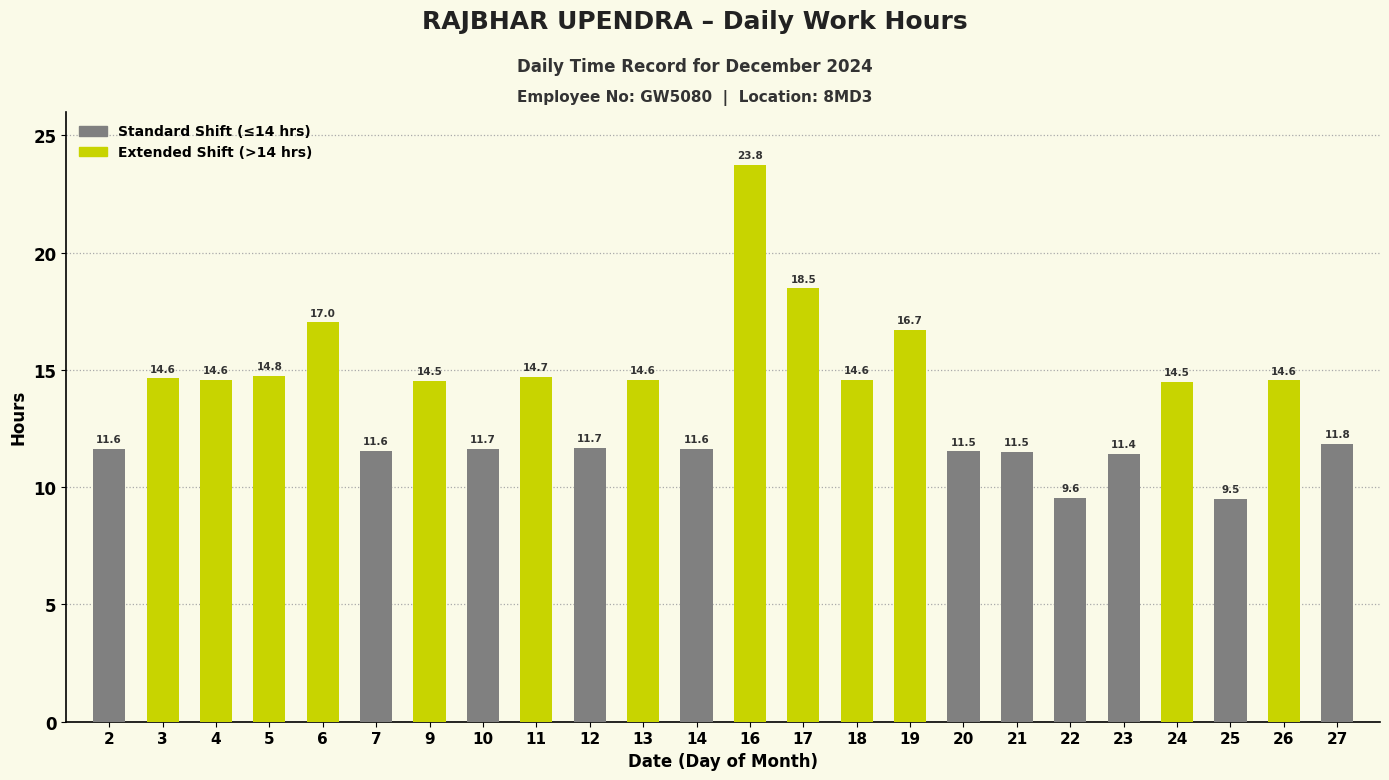

What is the change in value from 11 to 13?

-0.1